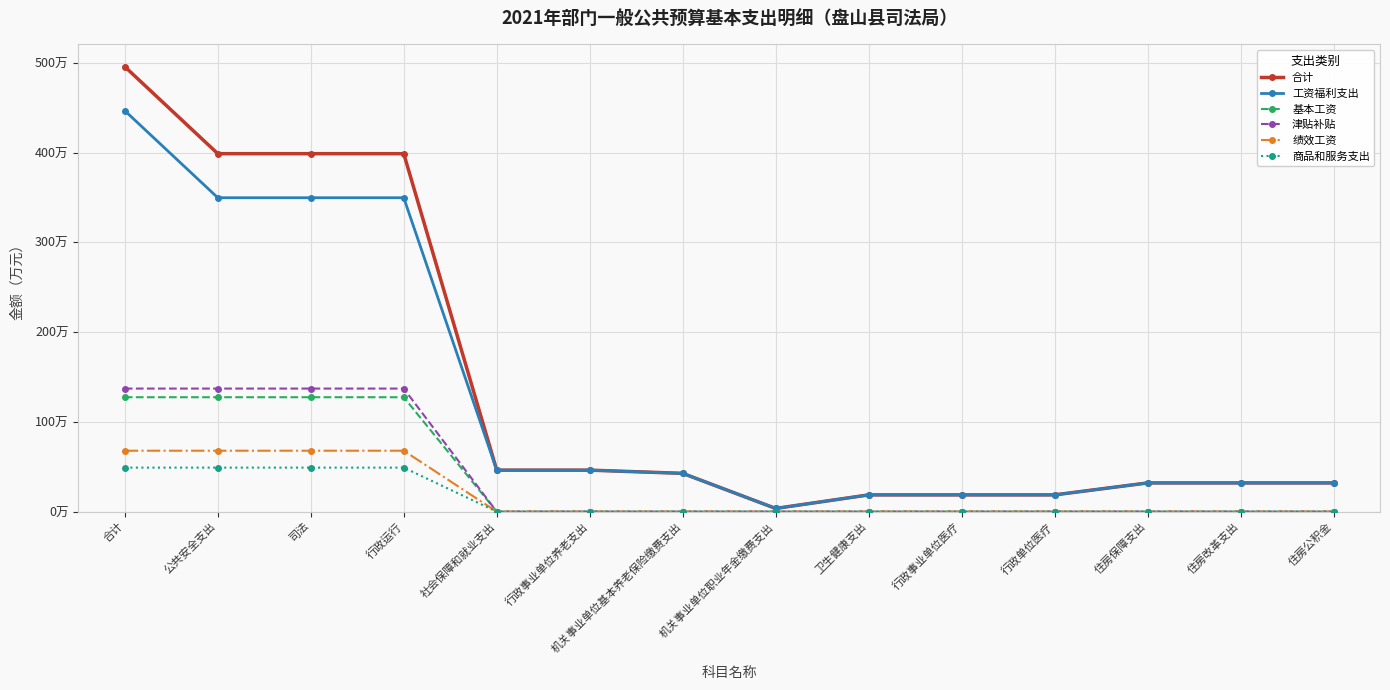

List the series in order of their peak value, lowest first.

商品和服务支出, 绩效工资, 基本工资, 津贴补贴, 工资福利支出, 合计